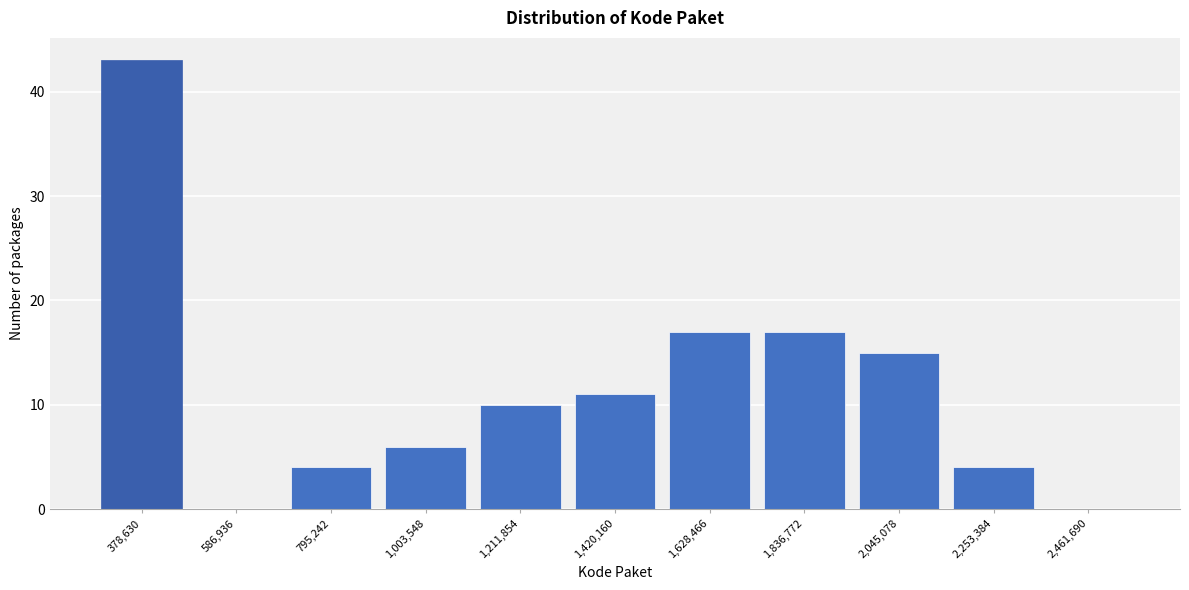

Reading right to left, list all the values displayed in this chart.

2,461,690=0	2,253,384=4	2,045,078=15	1,836,772=17	1,628,466=17	1,420,160=11	1,211,854=10	1,003,548=6	795,242=4	586,936=0	378,630=43